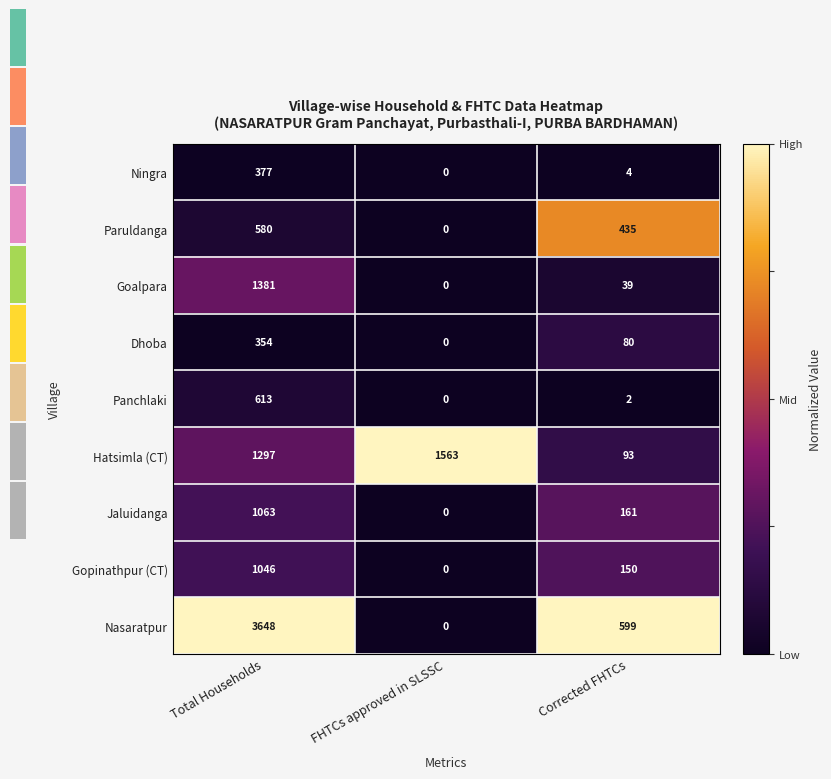

Reading left to right, what are all the values shown in this chart?

Ningra: 377	0	4
Paruldanga: 580	0	435
Goalpara: 1381	0	39
Dhoba: 354	0	80
Panchlaki: 613	0	2
Hatsimla (CT): 1297	1563	93
Jaluidanga: 1063	0	161
Gopinathpur (CT): 1046	0	150
Nasaratpur: 3648	0	599